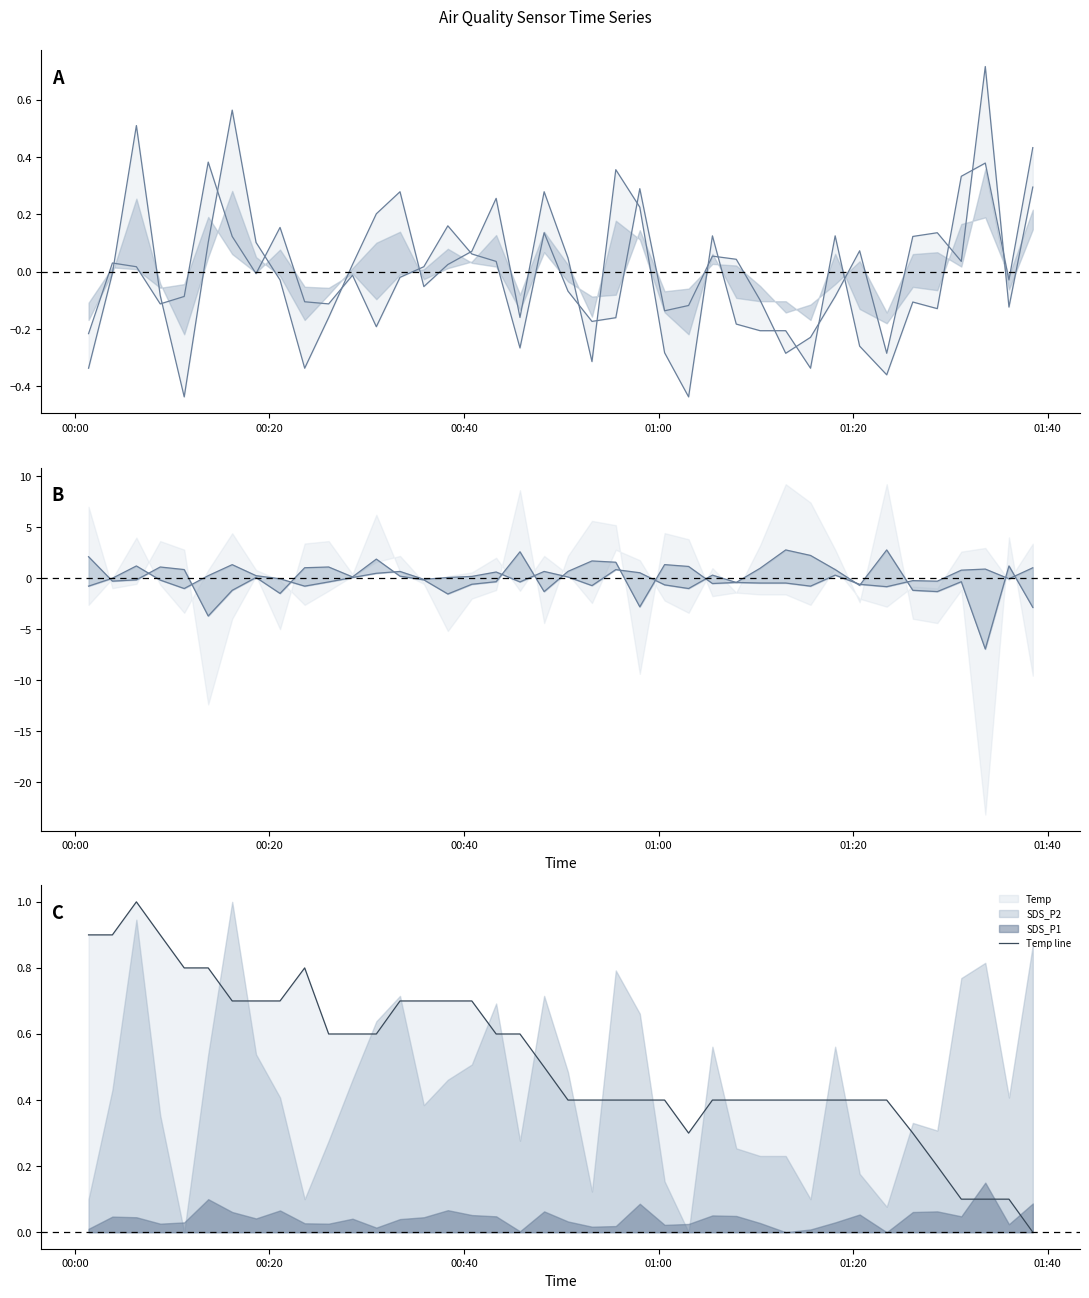

How many intersections are there between SDS_P2 lower and SDS_P1 lower?

17